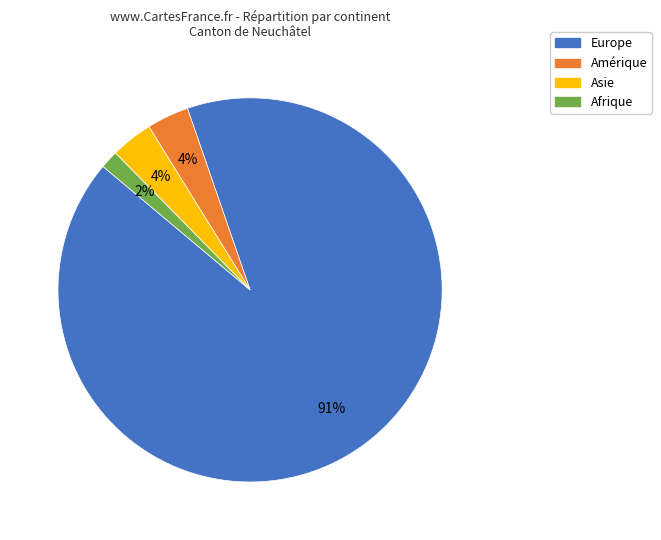

Is there any slice that represents more than half of the pie?

Yes